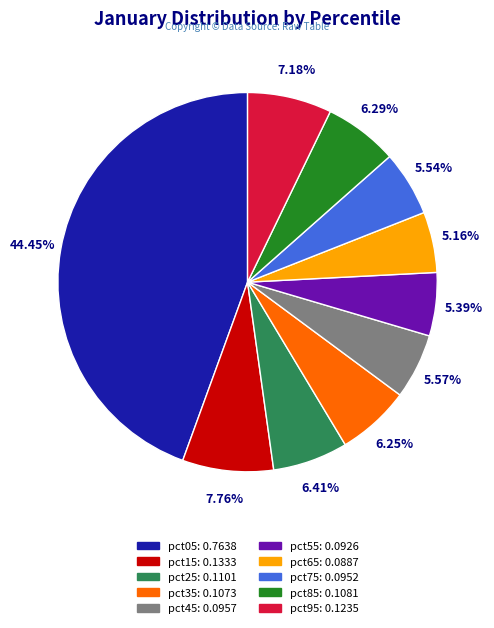

Is there any slice that represents more than half of the pie?

No